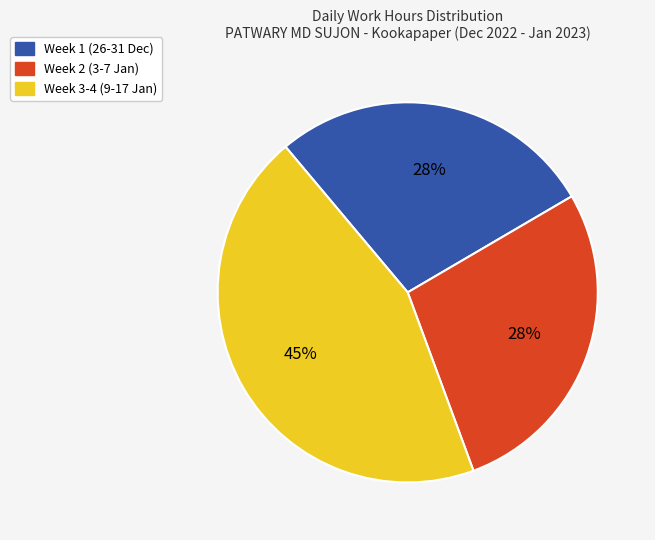

How many slices are in this pie chart?

3